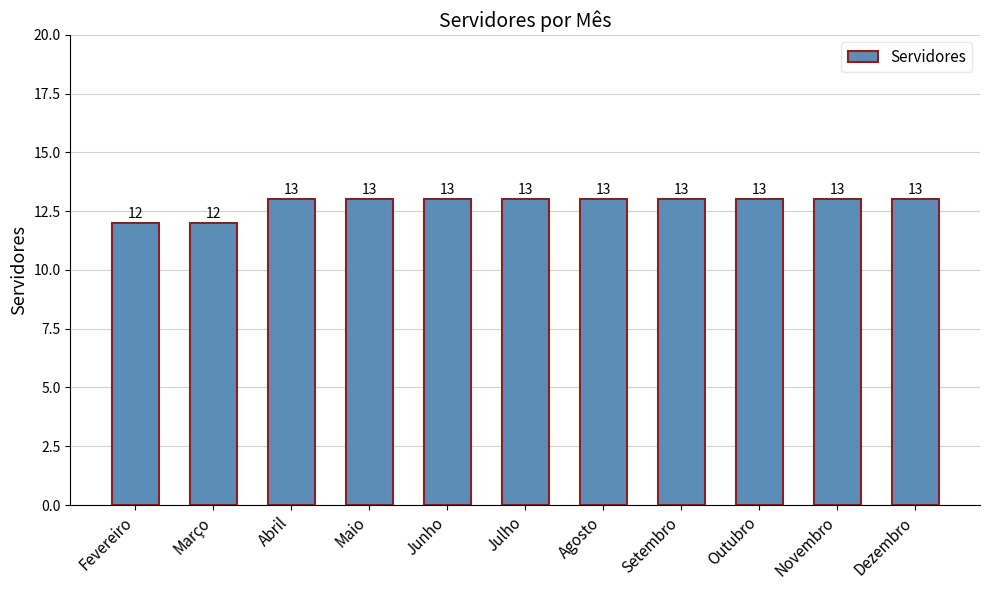

What is the maximum value shown in the chart?

13